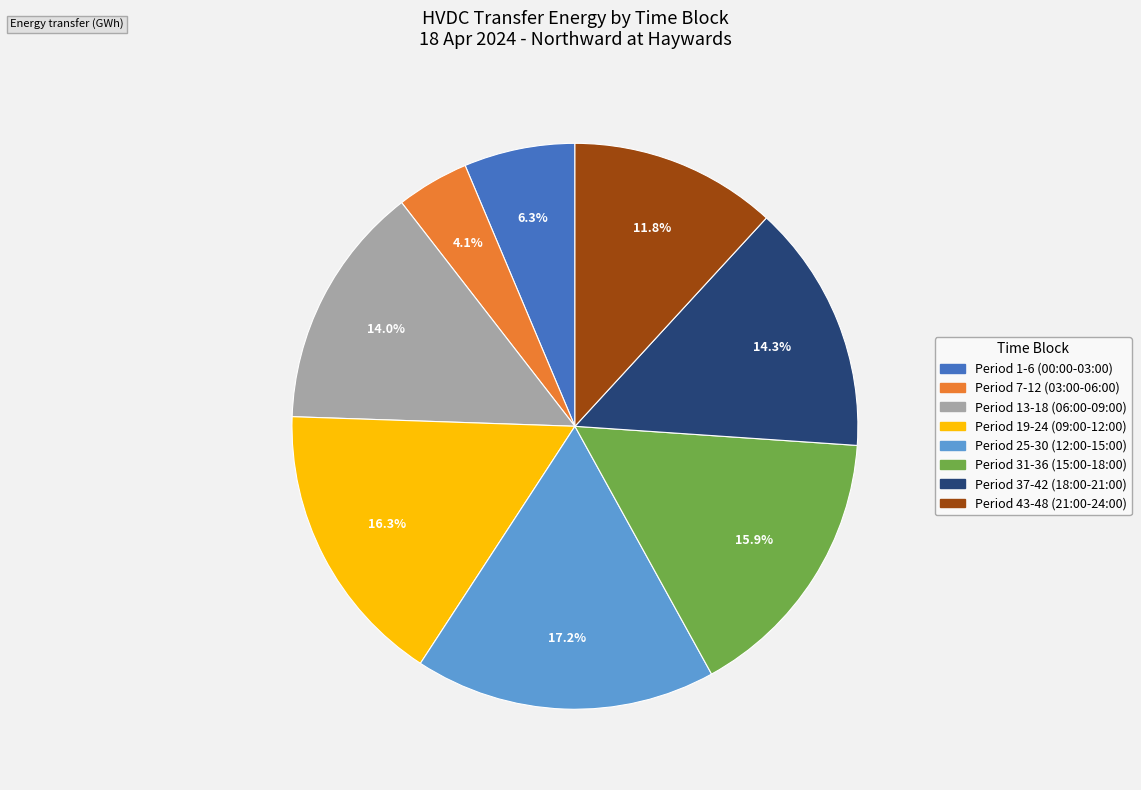

To the nearest percent, what percentage of the pie is Period 25-30 (12:00-15:00)?

17%